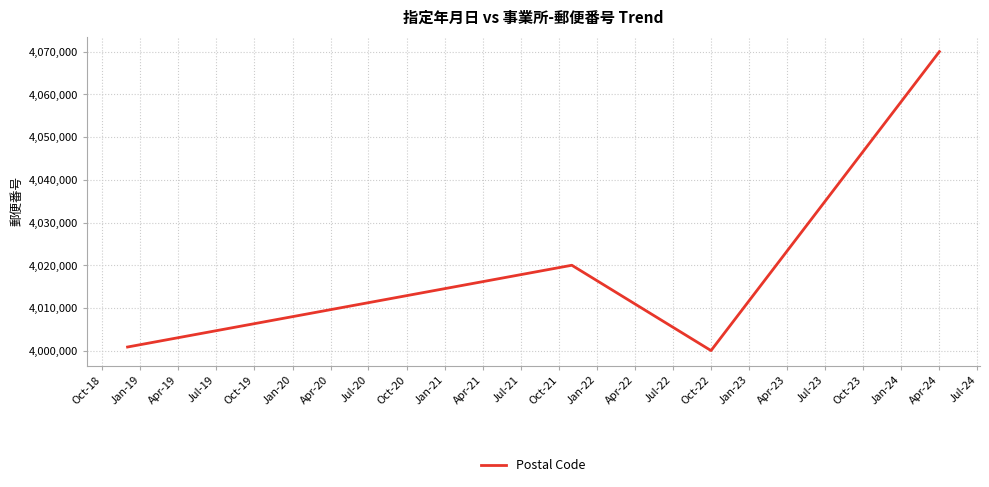

True or false: there are more than 0 points higher than both neighbors.

True